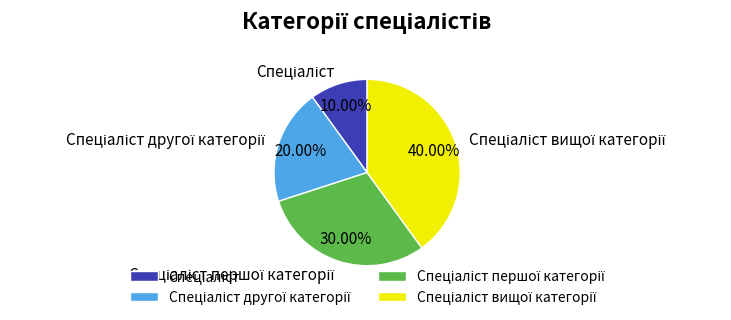

Does any single category account for the majority?

No